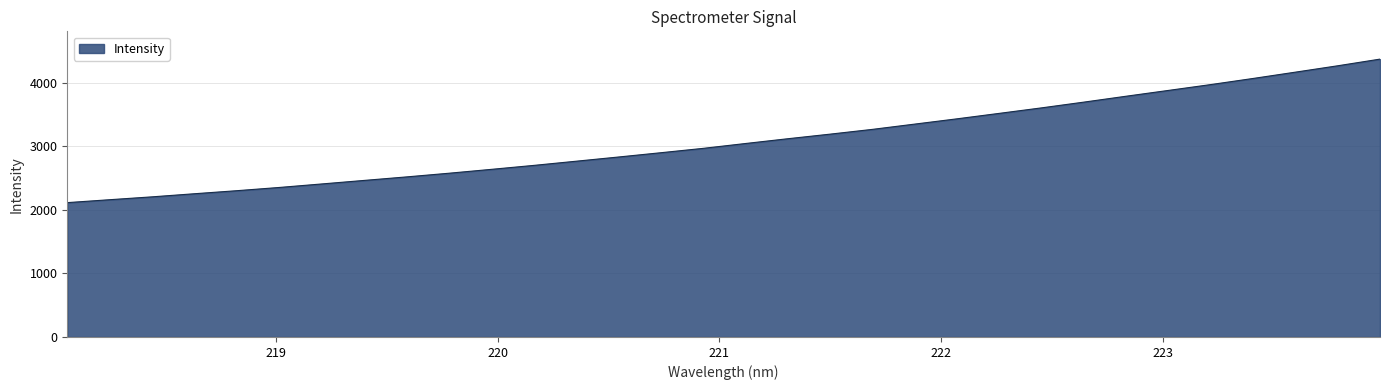

Does the chart display data point markers on the line(s)?

No